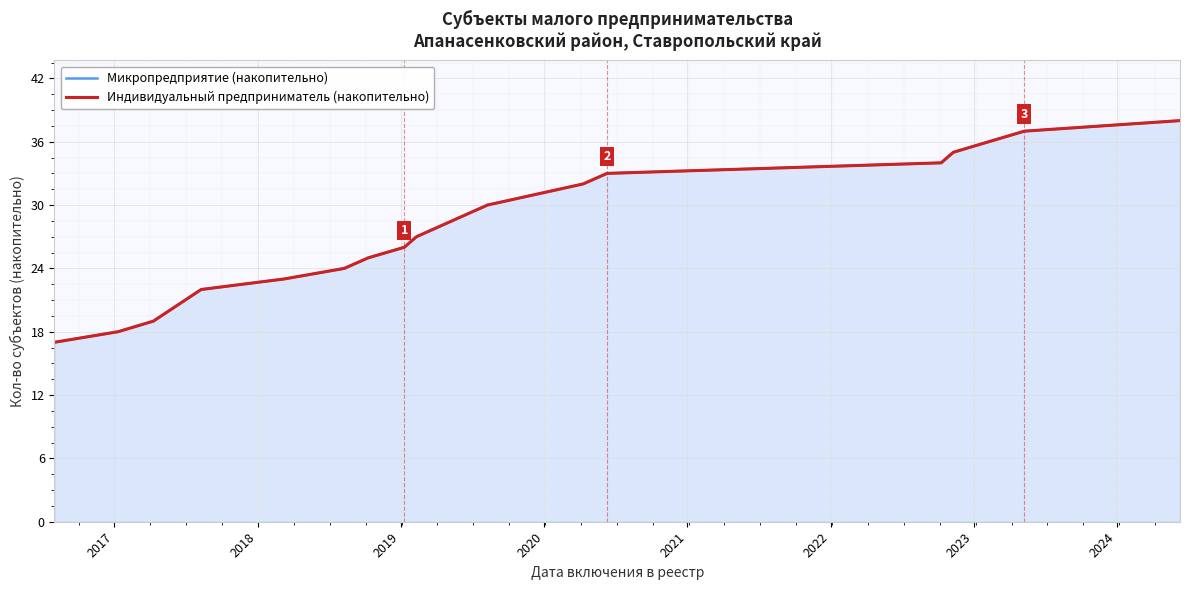

Rank the series by their maximum value, from lowest to highest.

Микропредприятие (накопительно), Индивидуальный предприниматель (накопительно)